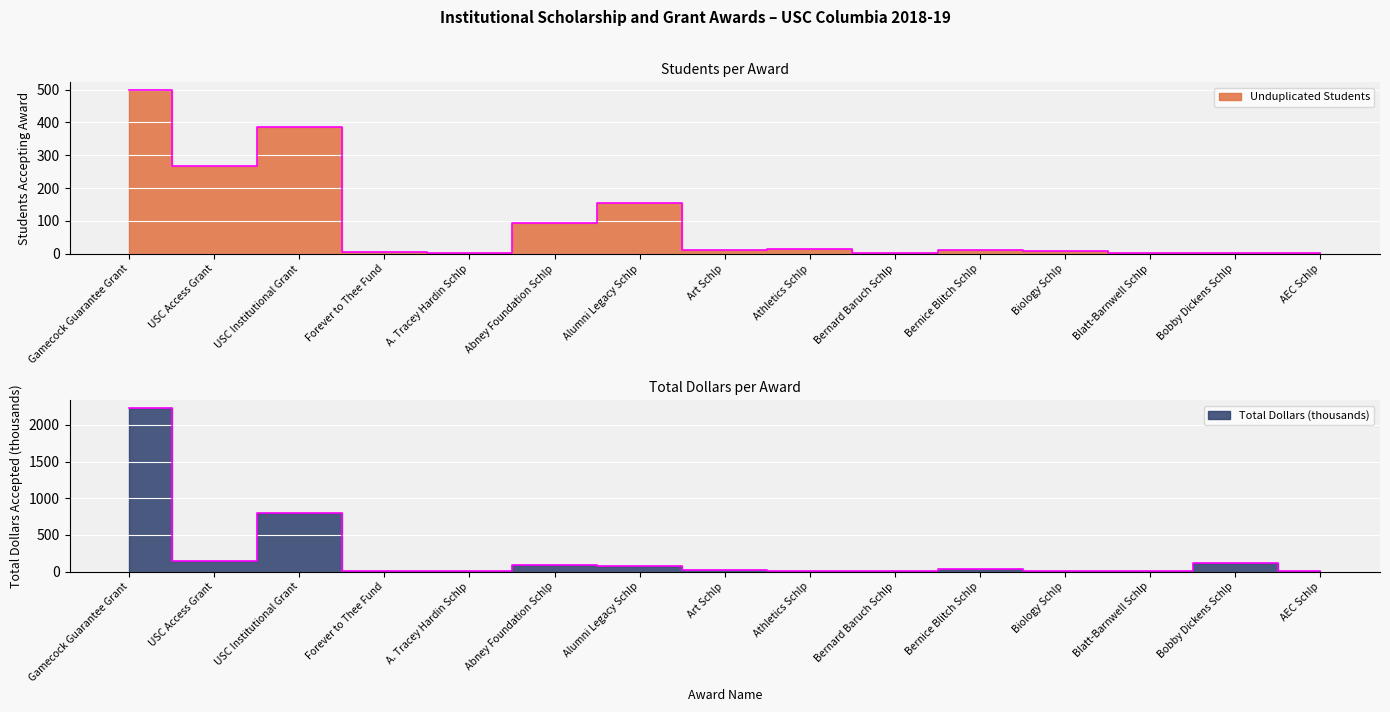

Reading left to right, transcribe all the data shown in this chart.

Unduplicated Students: 497.0	268.0	385.0	6.0	1.0	93.0	156.0	12.0	14.0	3.0	11.0	9.0	4.0	4.0	1.0
Total Dollars (thousands): 2226.5	150.3	801.4	12.4	2.5	93.0	77.0	18.6	11.0	7.8	33.0	4.2	4.0	121.6	1.0